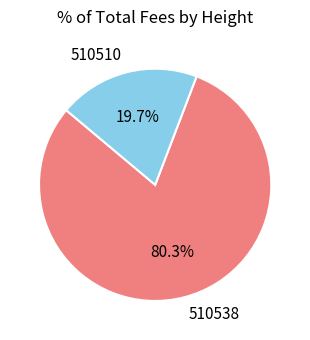

Is the sum of 510538 and 510510 greater than half?

Yes